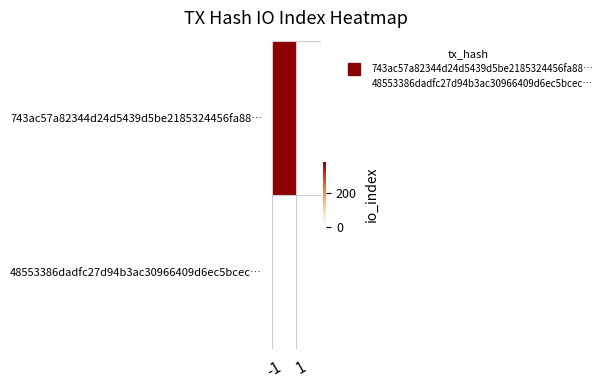

Which category has the highest value across all series?

-1